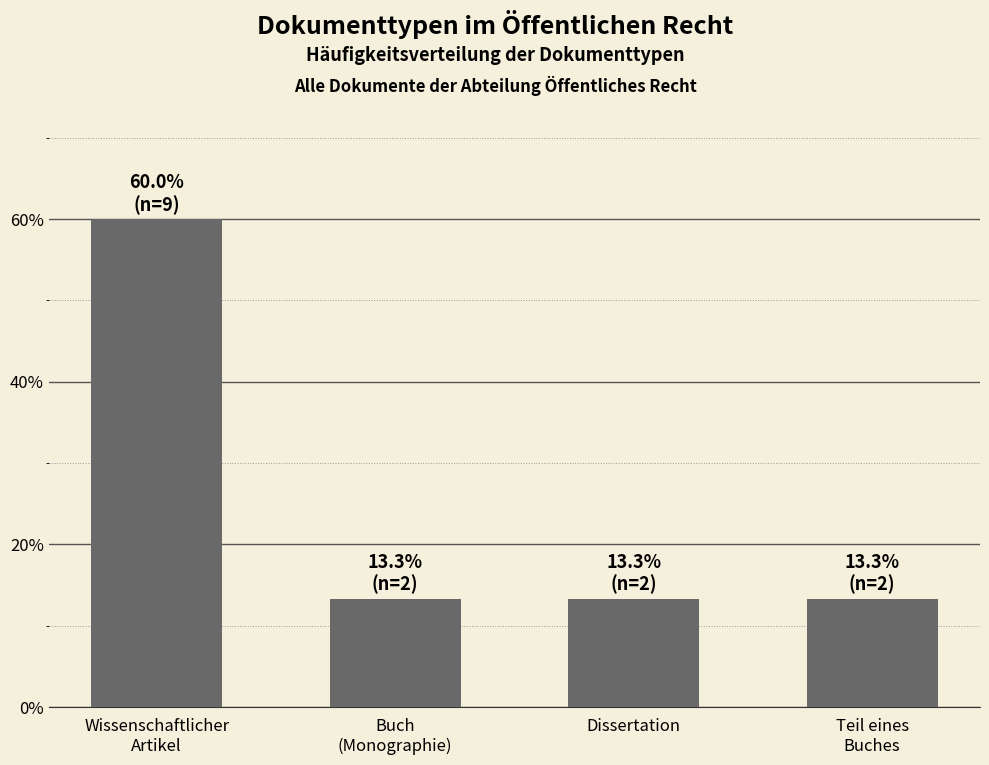

What is the difference between the maximum and second lowest values?

46.7